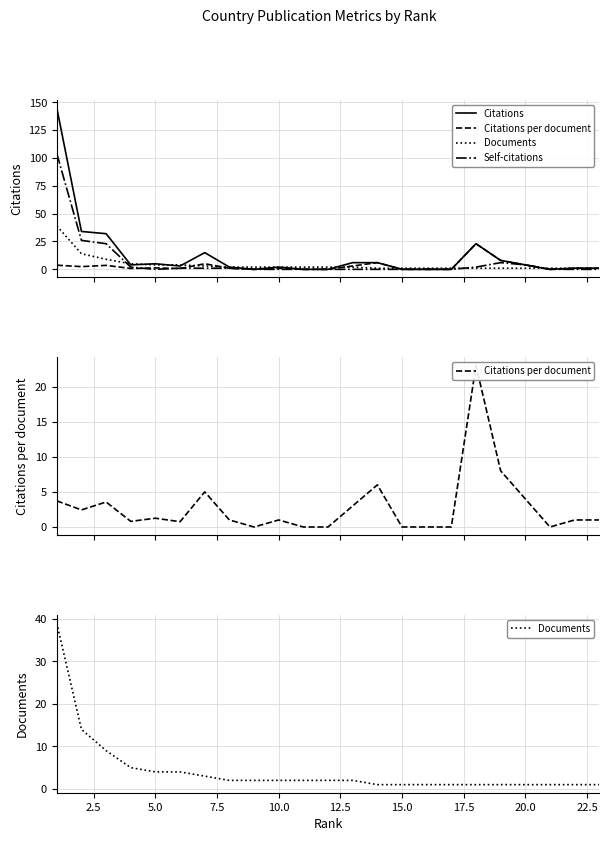

Is it true that Citations per document equals 7.9 at 15.0?

False